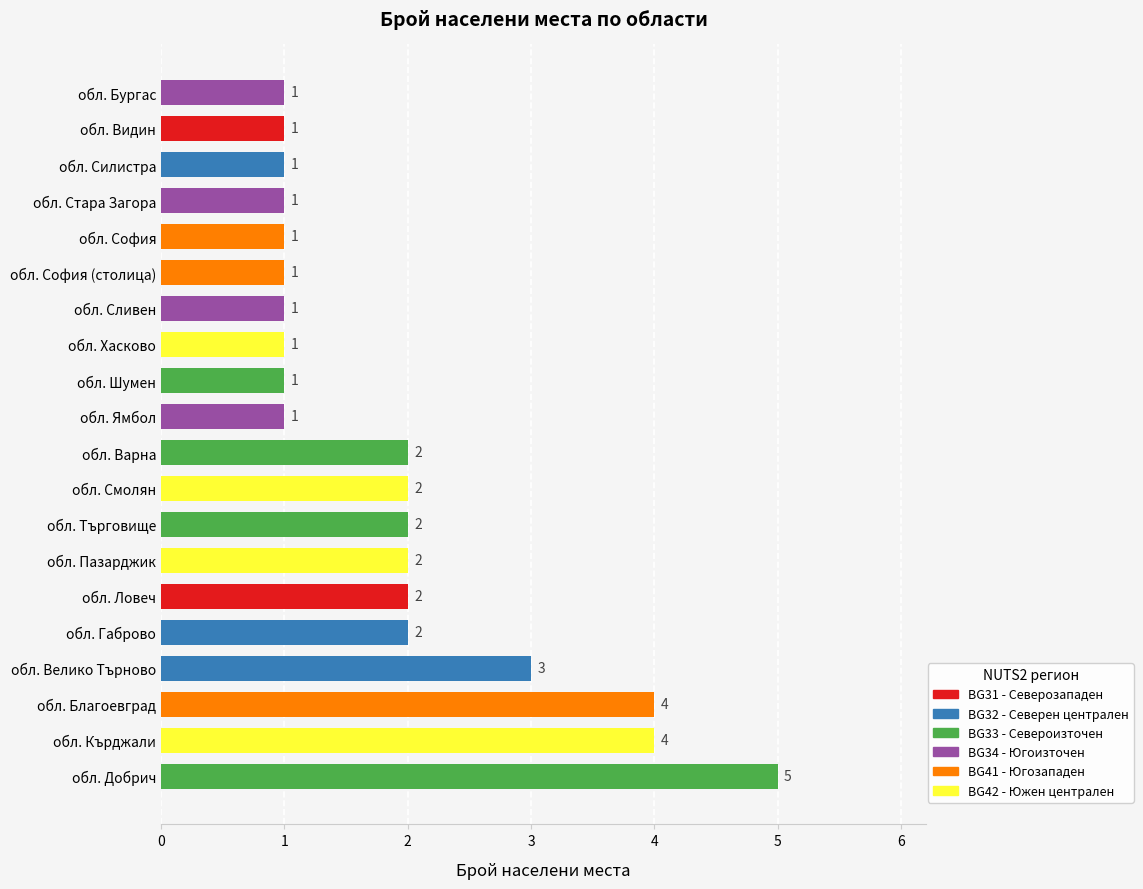

Which label corresponds to the largest value in the chart?

обл. Добрич